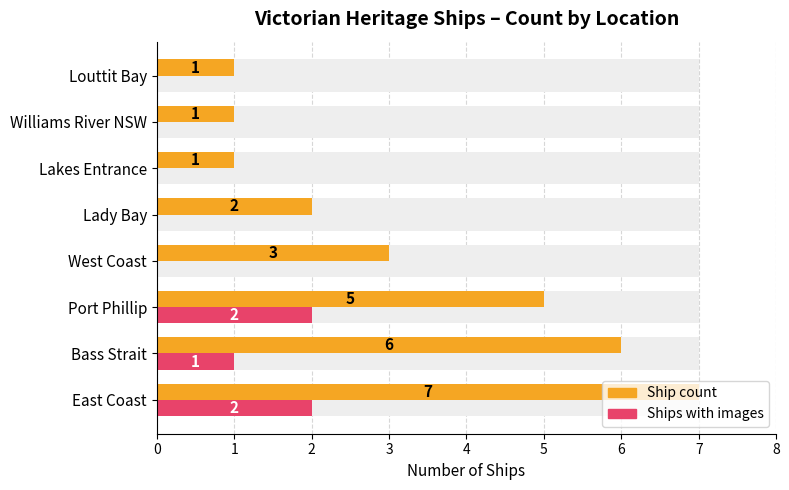

How many Ship count values are between 1 and 6?

7